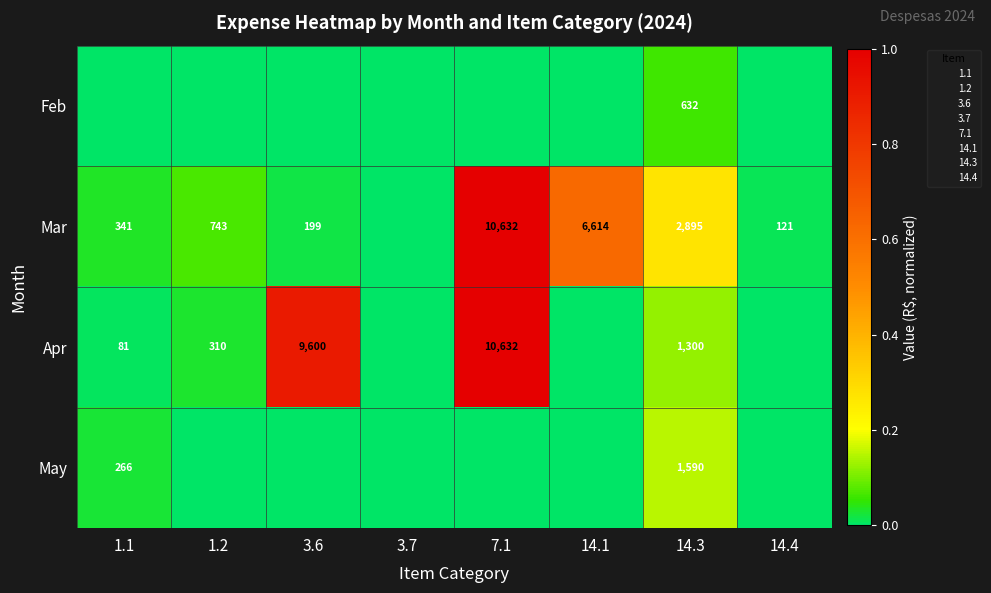

At 14.1, list the series in order from largest to smallest.

Mar, Feb, Apr, May